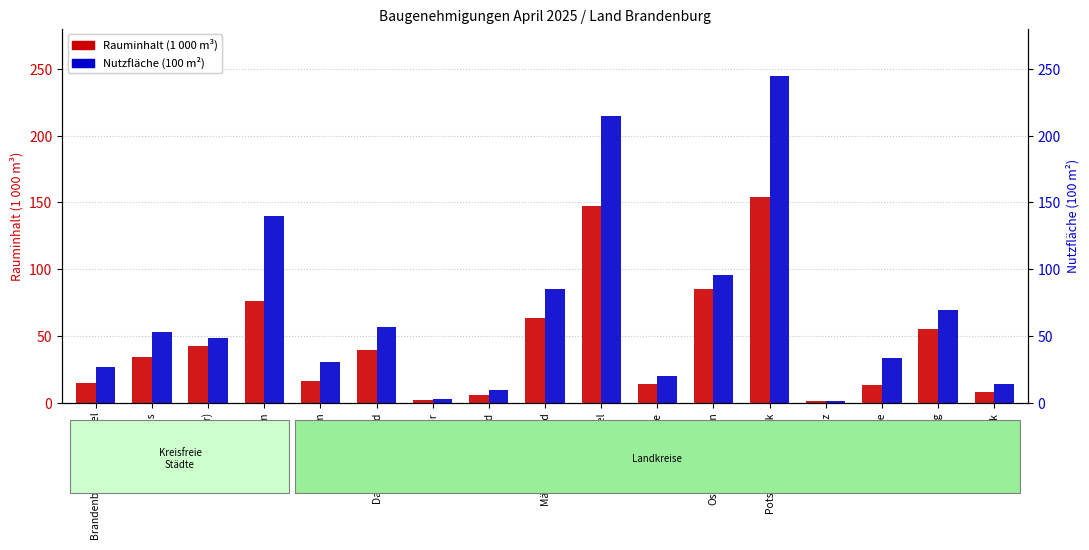

Where is Nutzfläche (100 m²) nearest to the value 123?

Potsdam